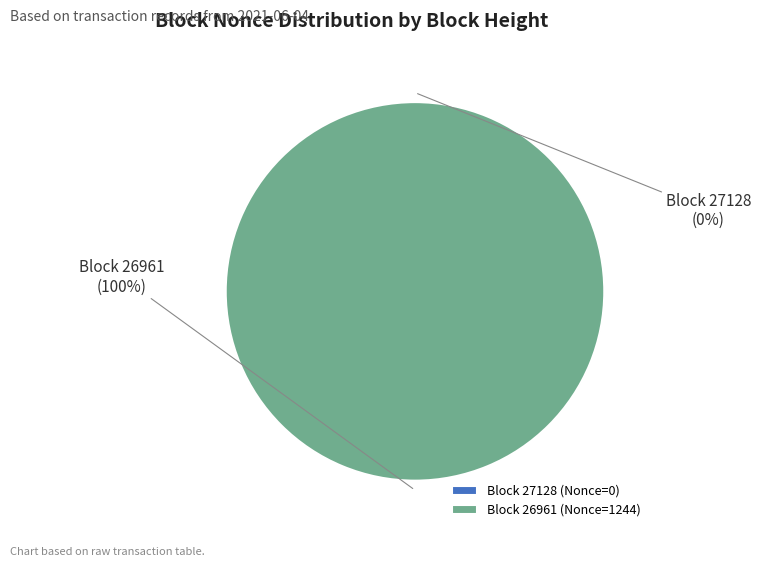

To the nearest percent, what is the difference between the 26961 and 27128 slice percentages?

100%